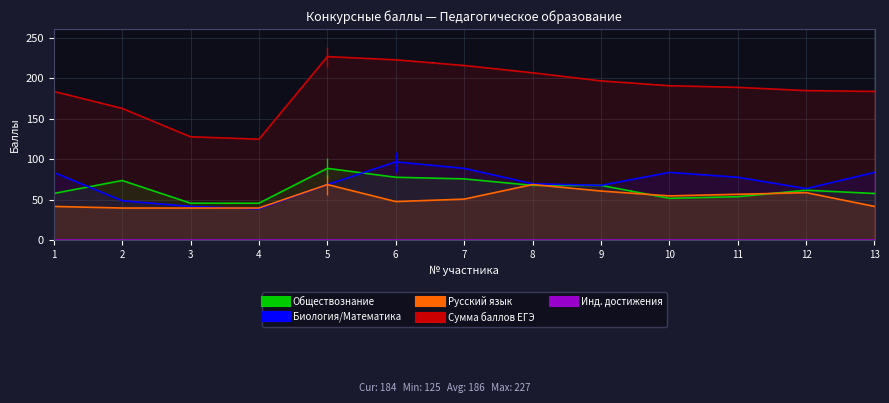

True or false: Сумма баллов ЕГЭ and Русский язык intersect in this chart.

False